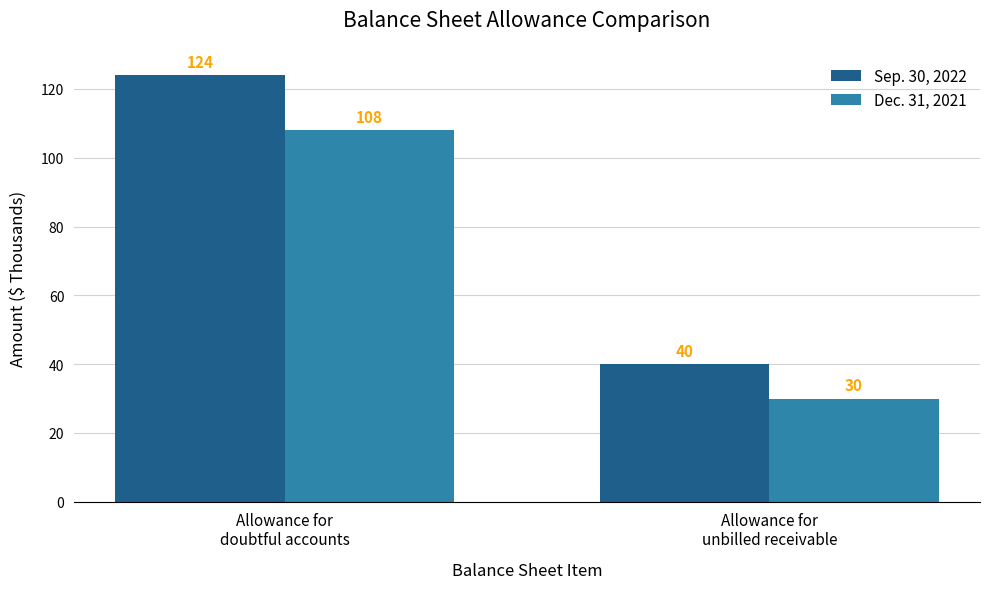

Rank the series by their average value, from lowest to highest.

Dec. 31, 2021, Sep. 30, 2022